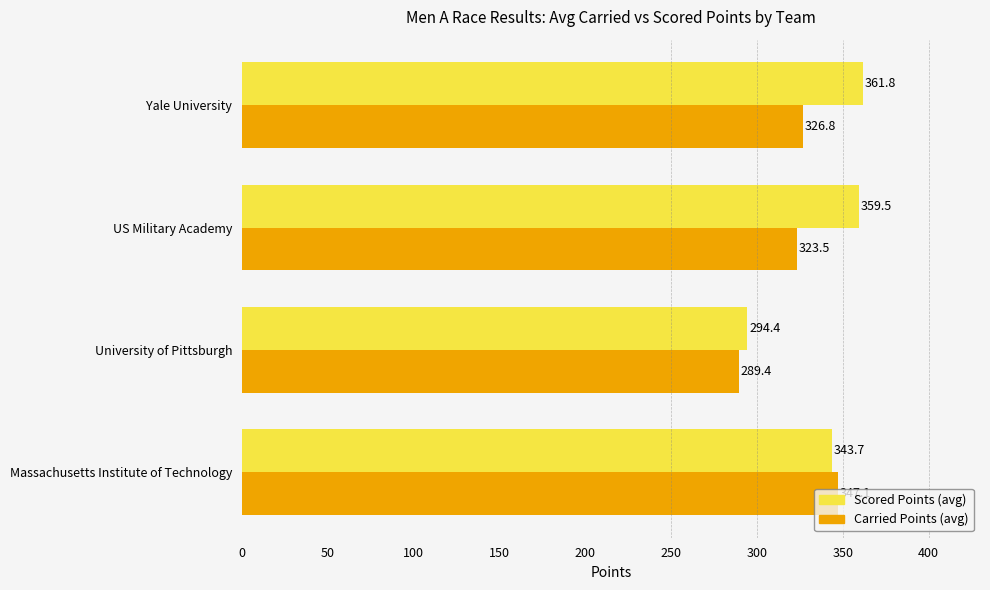

What is the difference between the highest and lowest values at Massachusetts Institute of Technology?

3.4